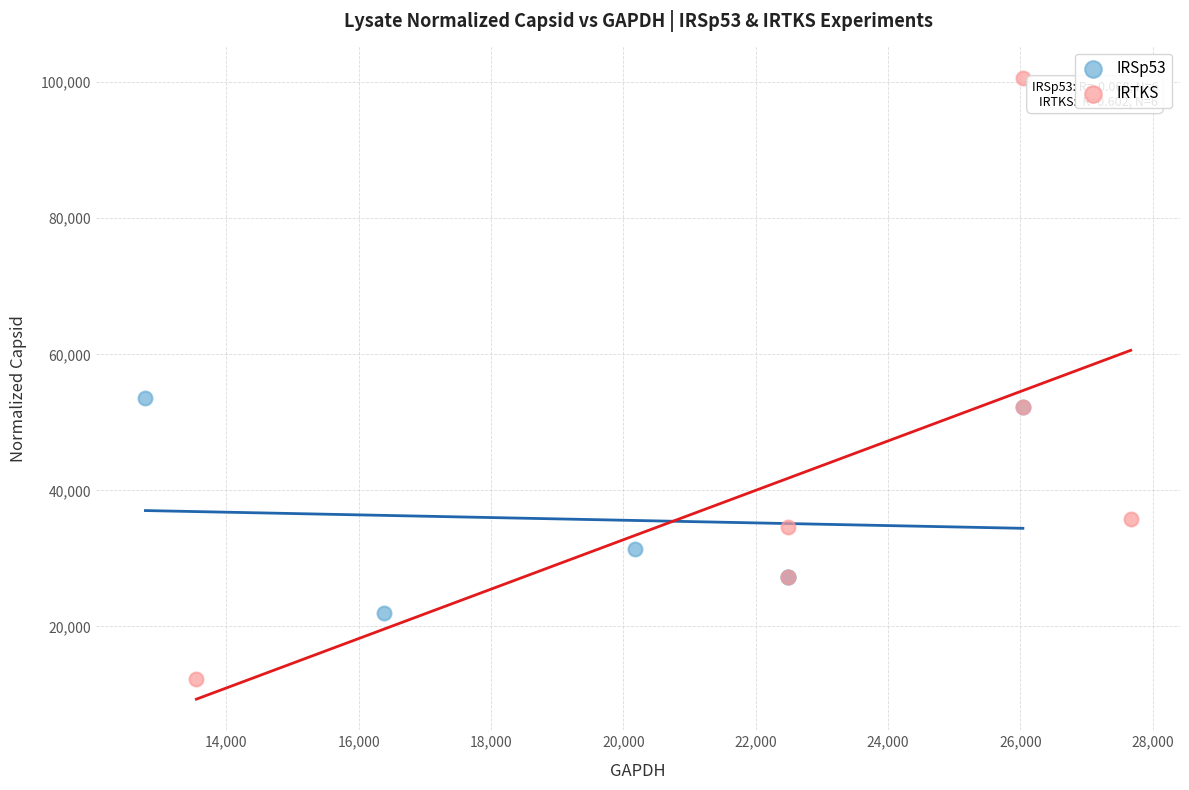

Which series contains the highest Y value?

IRTKS